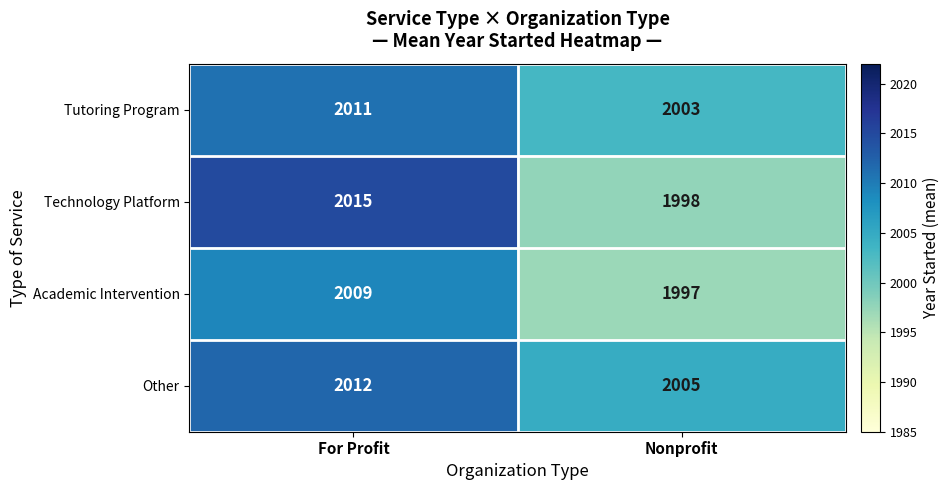

What is the approximate value of Tutoring Program at Nonprofit?

2003